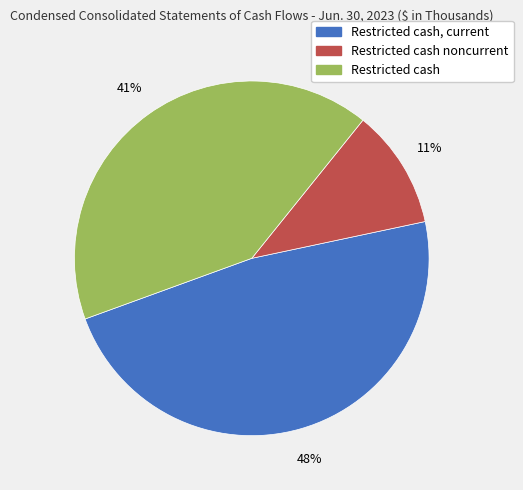

Between Restricted cash noncurrent and Restricted cash, which is larger?

Restricted cash